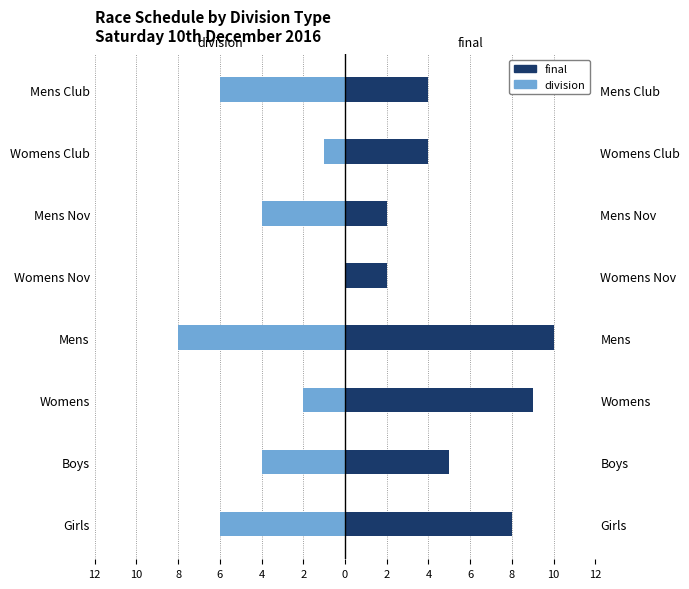

What is the sum of the final values at Womens Club and Womens Nov?

6